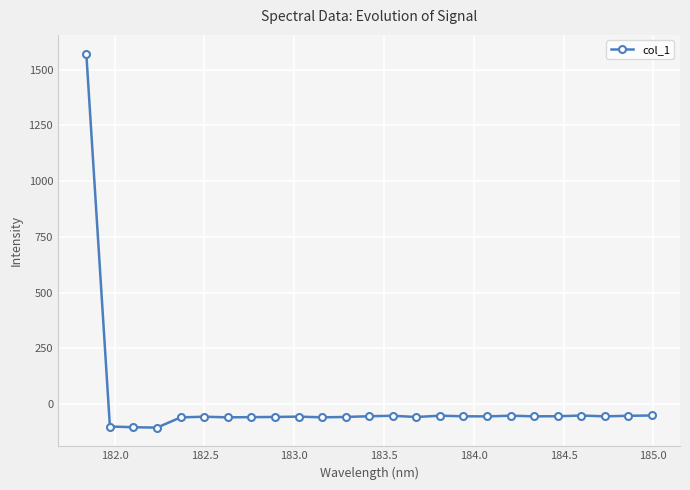

What is the difference between the second highest and minimum values?

54.4